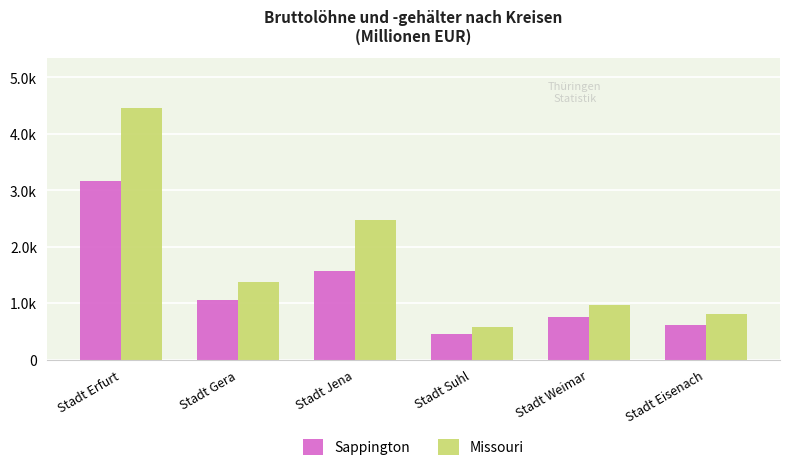

Reading left to right, transcribe all the data shown in this chart.

Sappington: 3161	1064	1565	461	746	620
Missouri: 4460	1368	2474	581	975	806